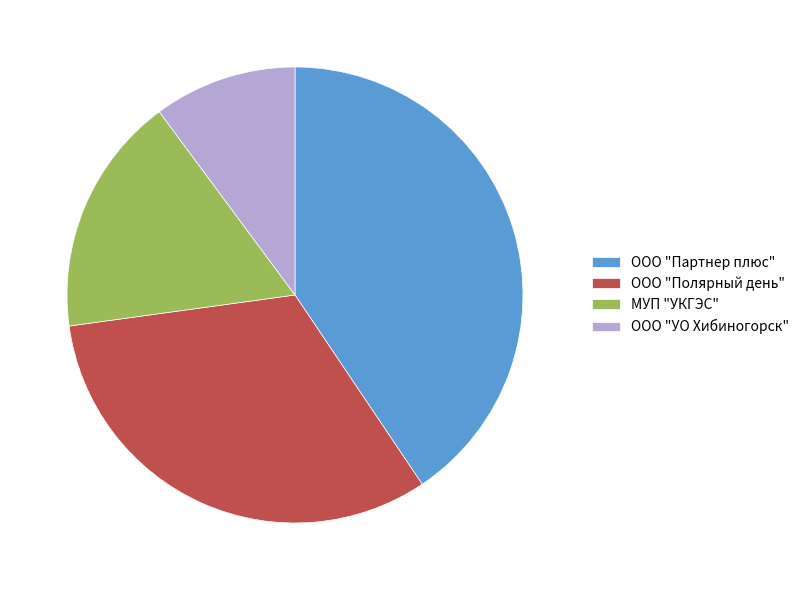

Is the sum of ООО "Партнер плюс" and ООО "УО Хибиногорск" greater than half?

Yes